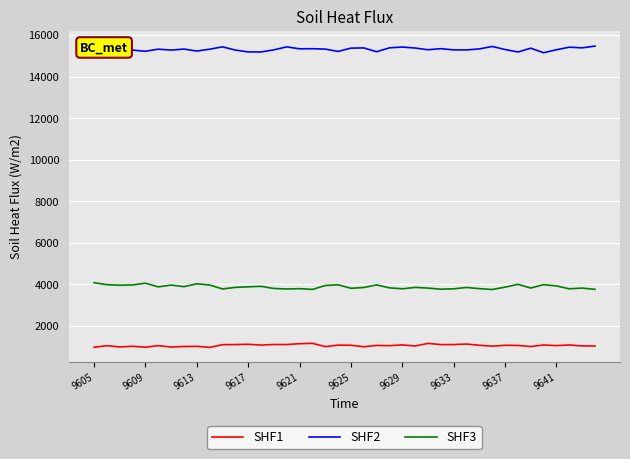

True or false: SHF1 and SHF3 cross at least once.

False